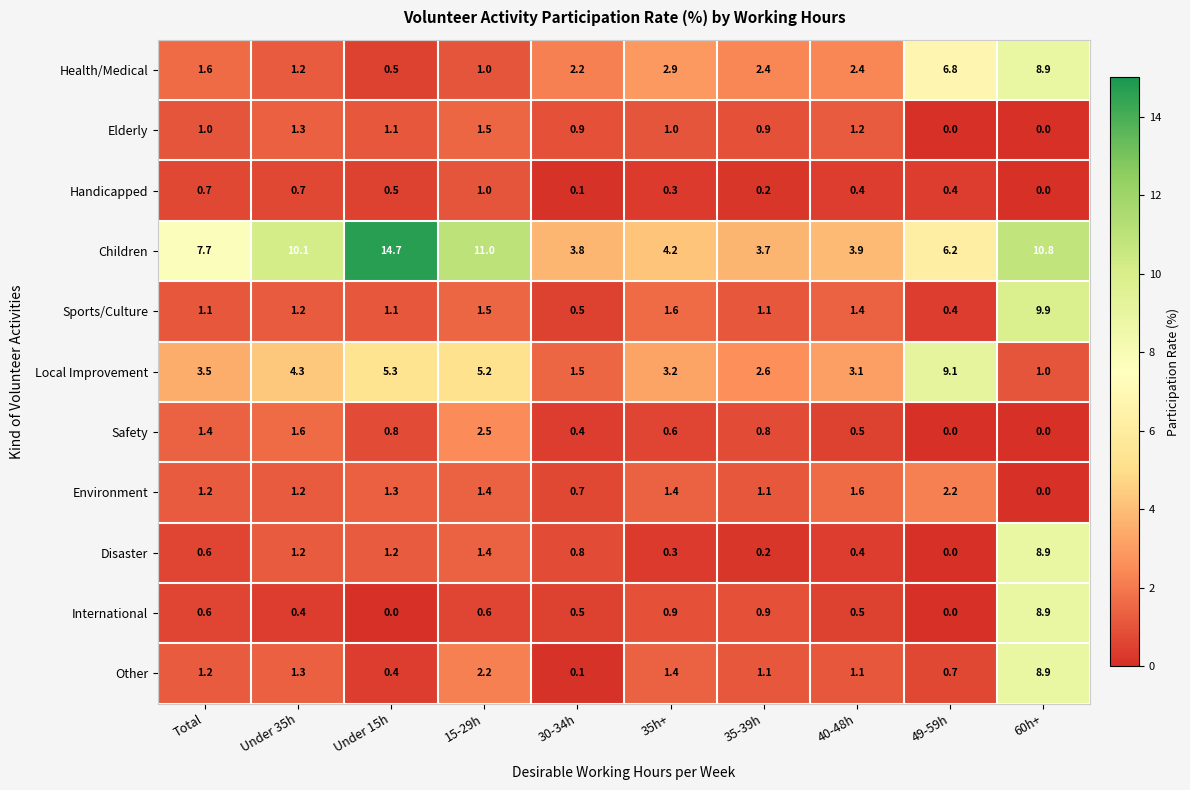

True or false: Environment has a value of 0.5 at 35h+.

False